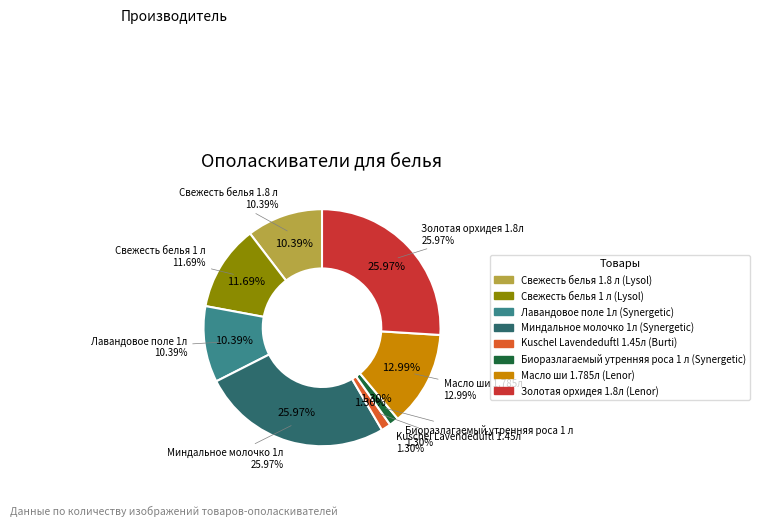

Which slice is the smallest?

Kuschel Lavendeduftl 1.45л